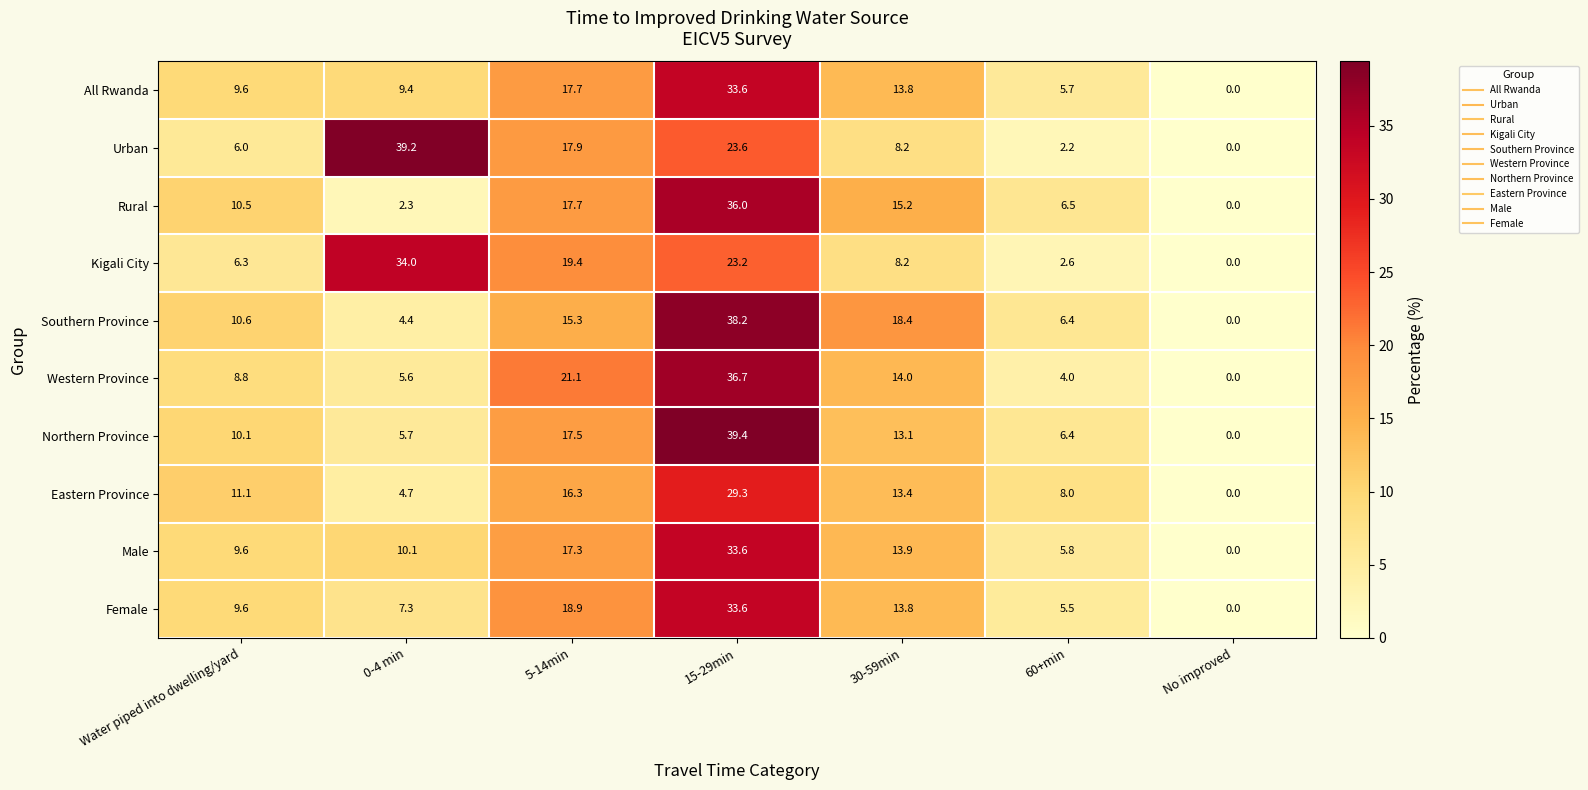

What is the greatest value displayed?

39.4